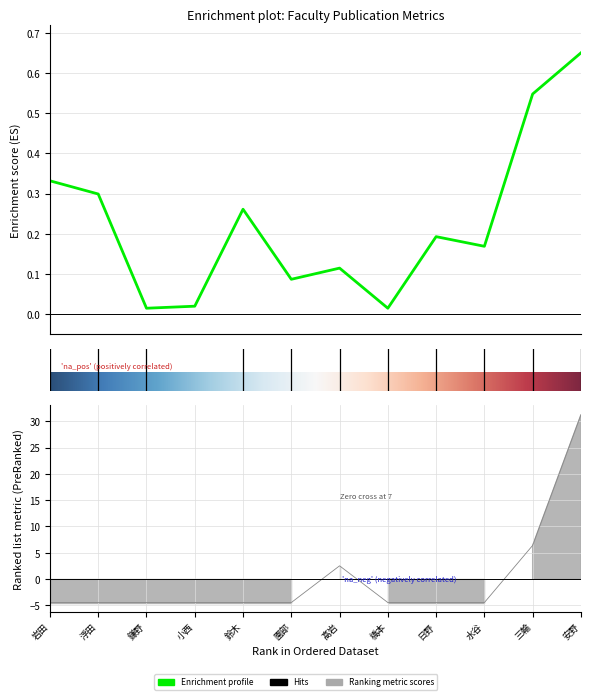

What is the label of the 9th point from the left?

日野